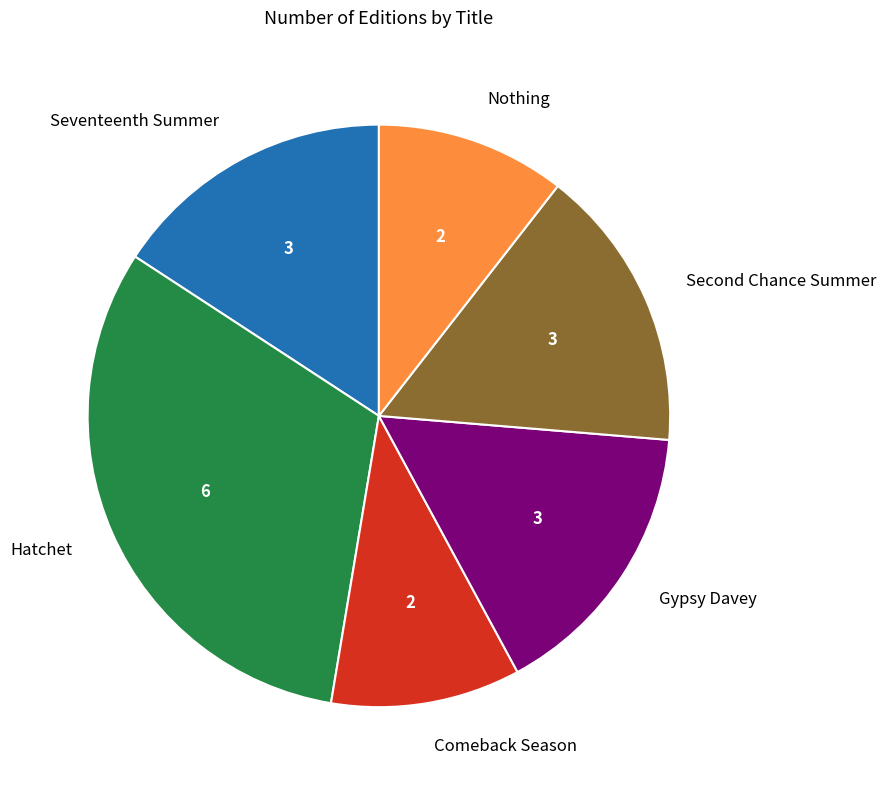

Which slice is the largest?

Hatchet